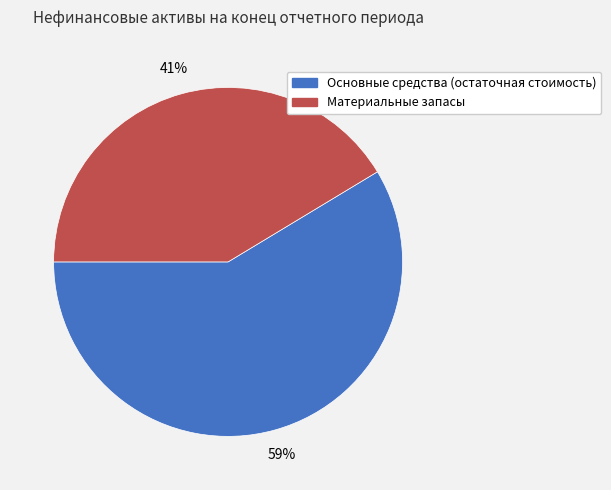

What is the ratio of the value at Основные средства (остаточная стоимость) to the value at Материальные запасы?

1.4